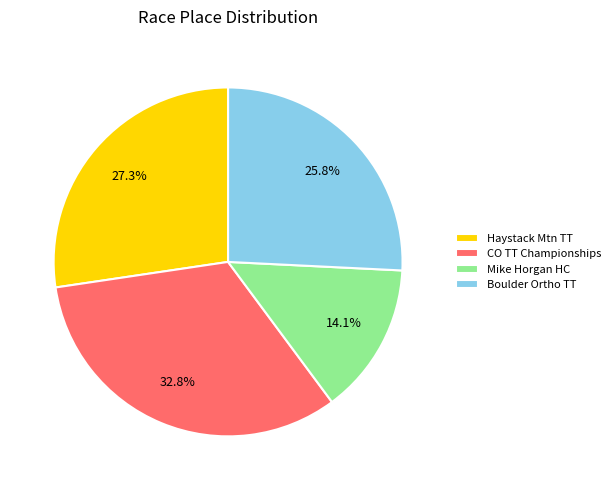

To the nearest percent, what is the average slice percentage?

25%